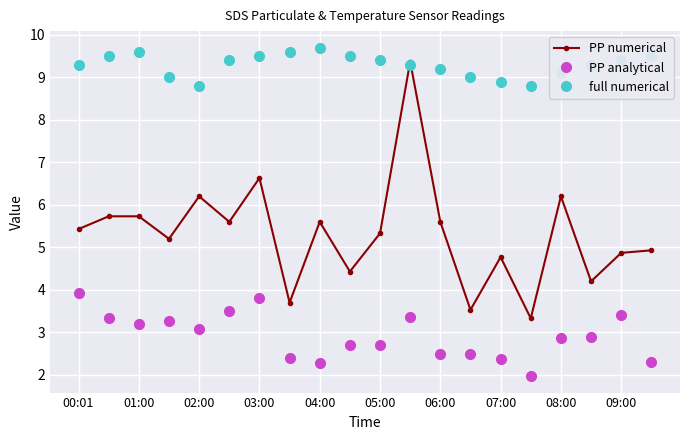

What is the minimum value for PP analytical?

2.0